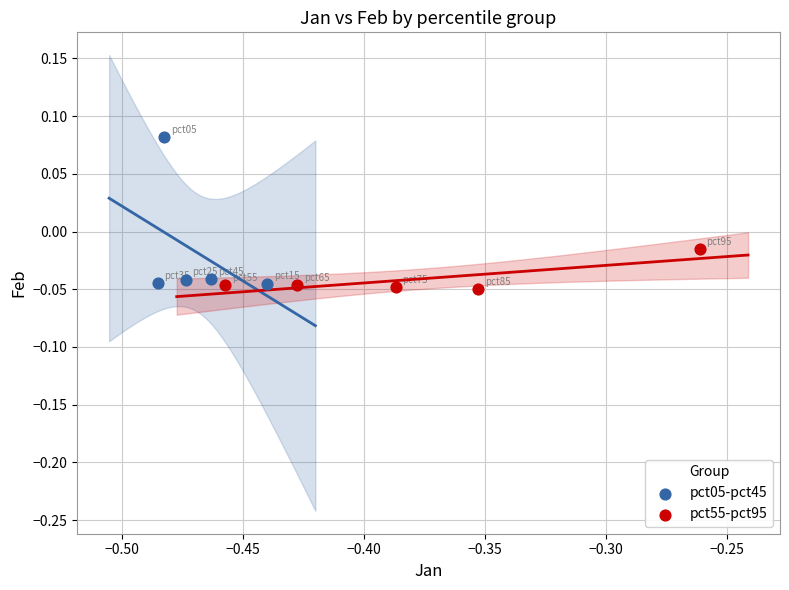

Which series contains the highest Y value?

pct05-pct45